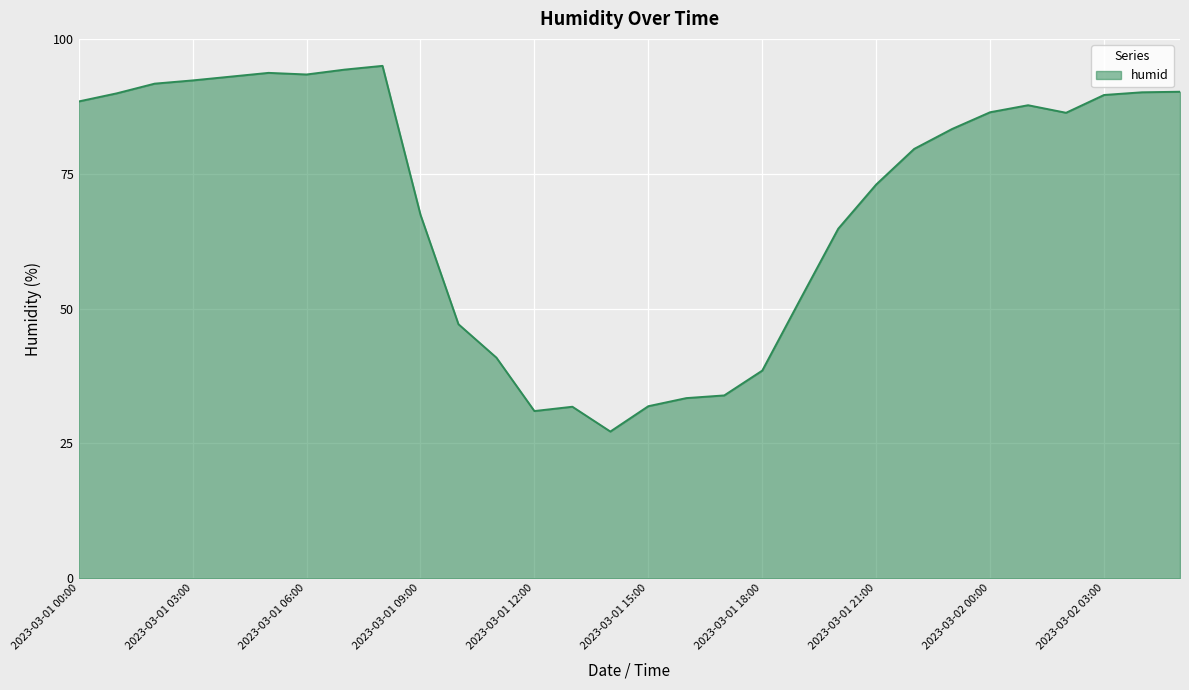

True or false: the data has more than 0 interior local peaks.

True